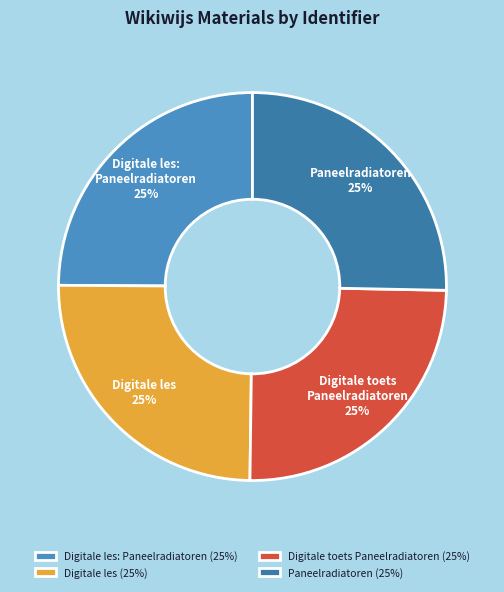

How many segments does this pie chart have?

4